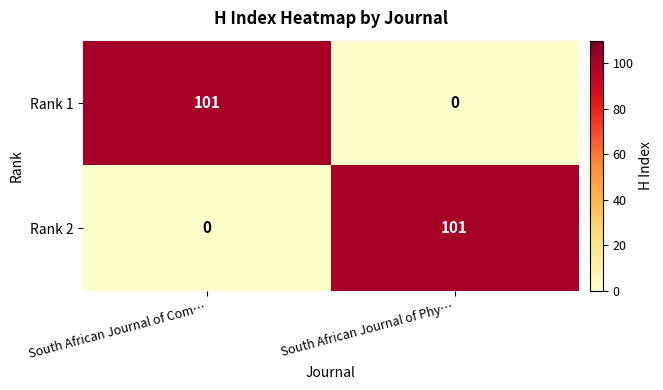

The value of Rank 1 at South African Journal of Phy… is -32. True or false?

False